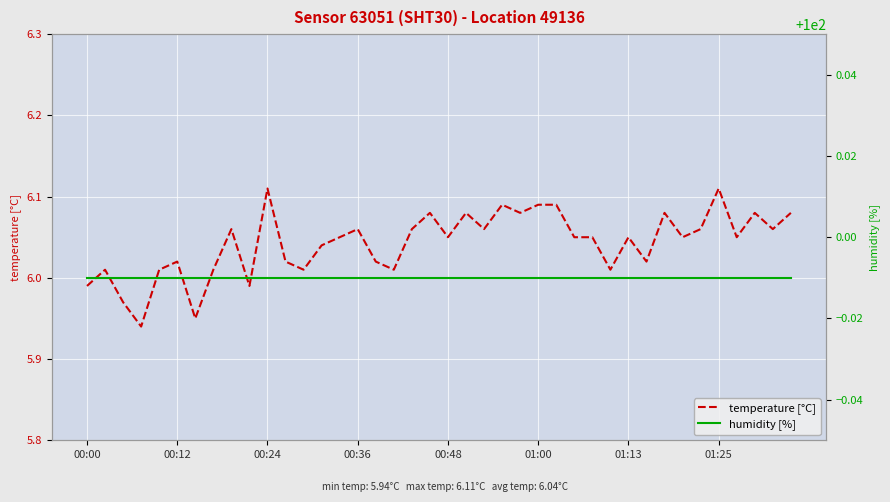

List the labels in order of humidity [%] value, largest first.

00:00, 00:12, 00:24, 00:36, 00:48, 01:00, 01:13, 01:25, 8, 9, 10, 11, 12, 13, 14, 15, 16, 17, 18, 19, 20, 21, 22, 23, 24, 25, 26, 27, 28, 29, 30, 31, 32, 33, 34, 35, 36, 37, 38, 39